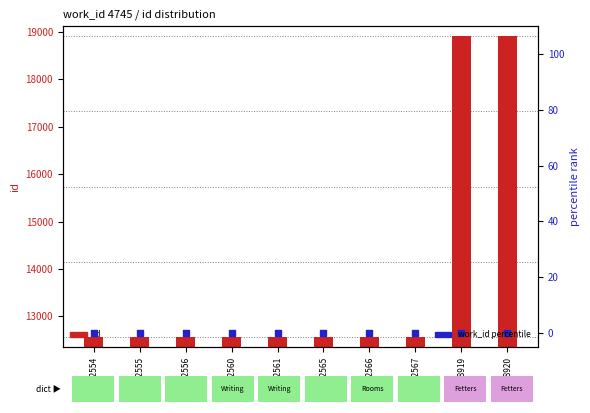

Which series reaches the maximum Y coordinate?

id (record count)